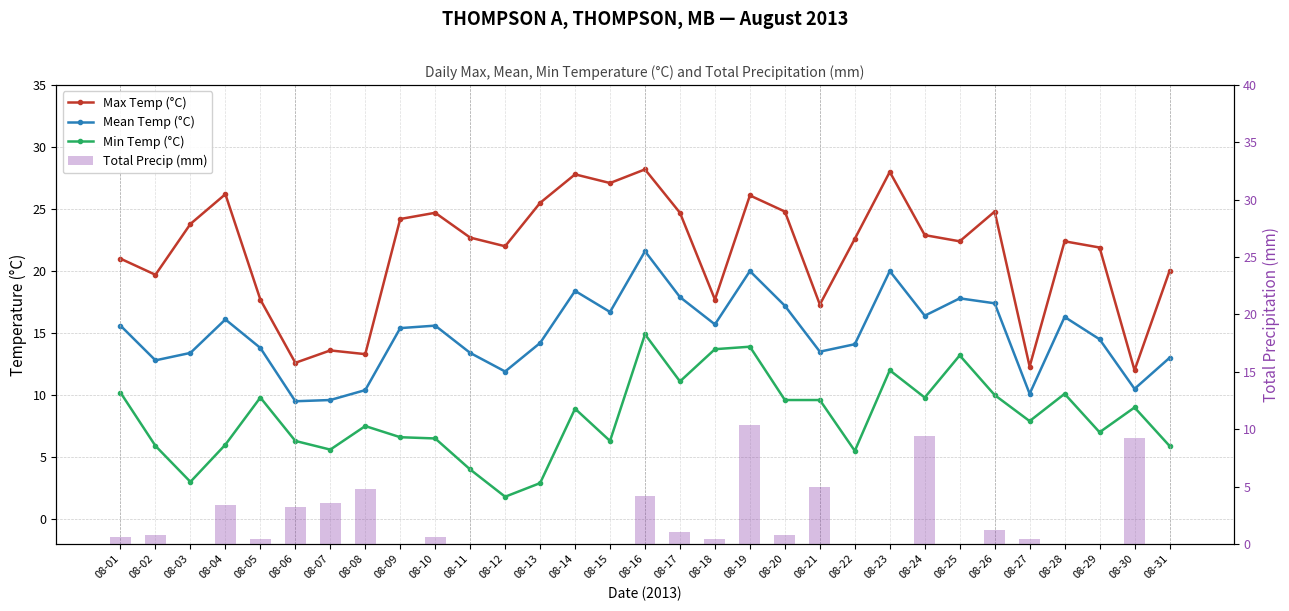

Reading left to right, transcribe all the data shown in this chart.

Max Temp (°C): 21.0	19.7	23.8	26.2	17.7	12.6	13.6	13.3	24.2	24.7	22.7	22.0	25.5	27.8	27.1	28.2	24.7	17.7	26.1	24.8	17.3	22.6	28.0	22.9	22.4	24.8	12.3	22.4	21.9	12.0	20.0
Mean Temp (°C): 15.6	12.8	13.4	16.1	13.8	9.5	9.6	10.4	15.4	15.6	13.4	11.9	14.2	18.4	16.7	21.6	17.9	15.7	20.0	17.2	13.5	14.1	20.0	16.4	17.8	17.4	10.1	16.3	14.5	10.5	13.0
Min Temp (°C): 10.2	5.9	3.0	6.0	9.8	6.3	5.6	7.5	6.6	6.5	4.0	1.8	2.9	8.9	6.3	14.9	11.1	13.7	13.9	9.6	9.6	5.5	12.0	9.8	13.2	10.0	7.9	10.1	7.0	9.0	5.9
Total Precip (mm): 0.6	0.8	0.0	3.4	0.4	3.2	3.6	4.8	0.0	0.6	0.0	0.0	0.0	0.0	0.0	4.2	1.0	0.4	10.4	0.8	5.0	0.0	0.0	9.4	0.0	1.2	0.4	0.0	0.0	9.2	0.0